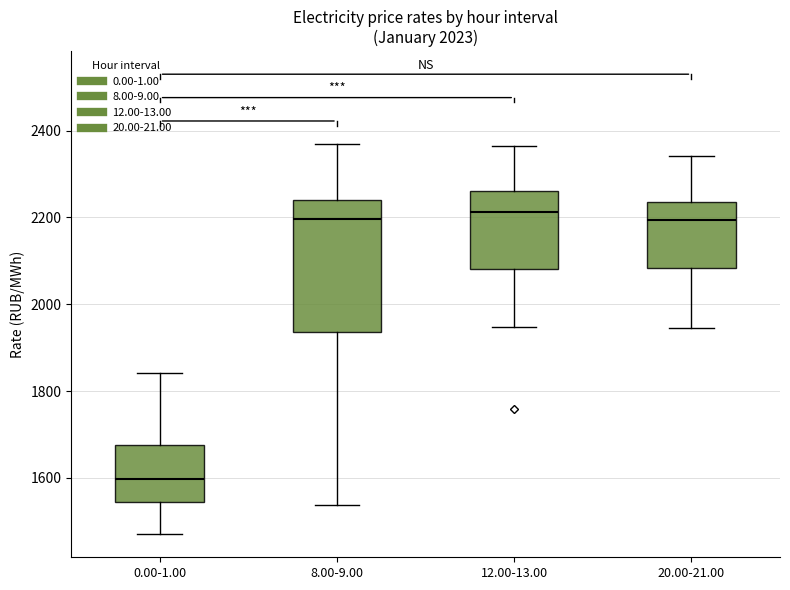

Reading left to right, read every box against the y-axis: the position of its median line, the range the box covers, and the ends of its whiskers. The values are not printed on the chart, so give them approximately, as read against the axis.

0.00-1.00: median 1600, box 1540 to 1680, whiskers 1480 to 1840
8.00-9.00: median 2200, box 1940 to 2240, whiskers 1540 to 2360
12.00-13.00: median 2220, box 2080 to 2260, whiskers 1940 to 2360
20.00-21.00: median 2200, box 2080 to 2240, whiskers 1940 to 2340